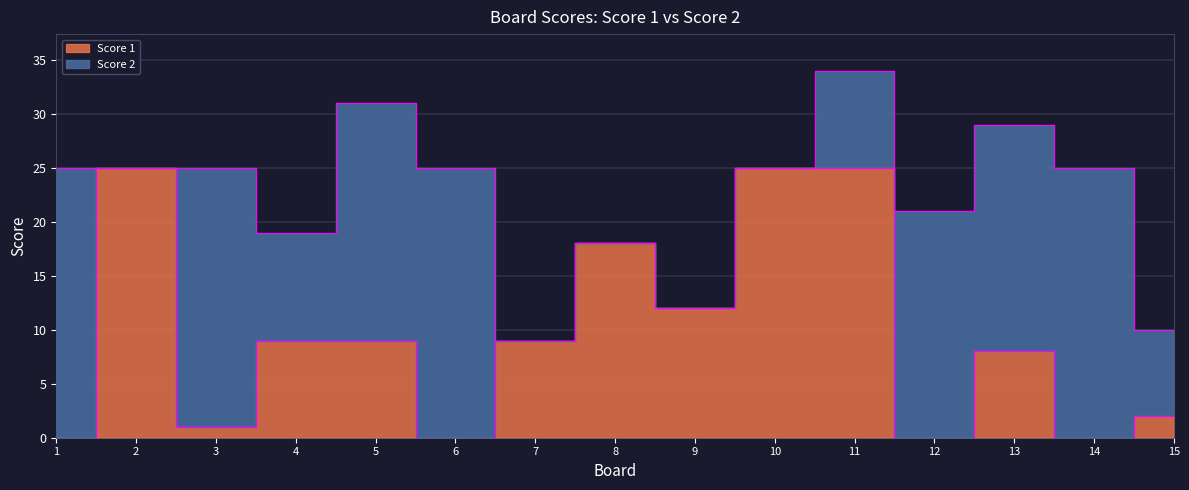

How many points are lower than both their immediate neighbors (excluding endpoints)?

5